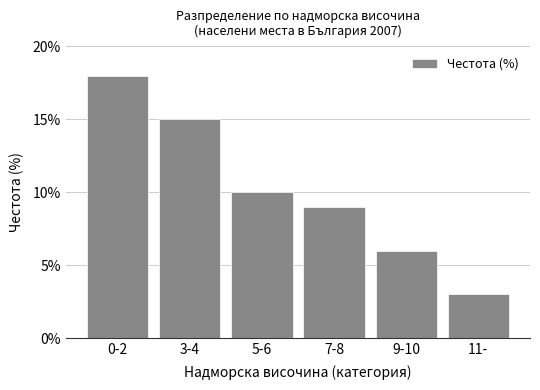

Reading right to left, what are all the values shown in this chart?

3	6	9	10	15	18